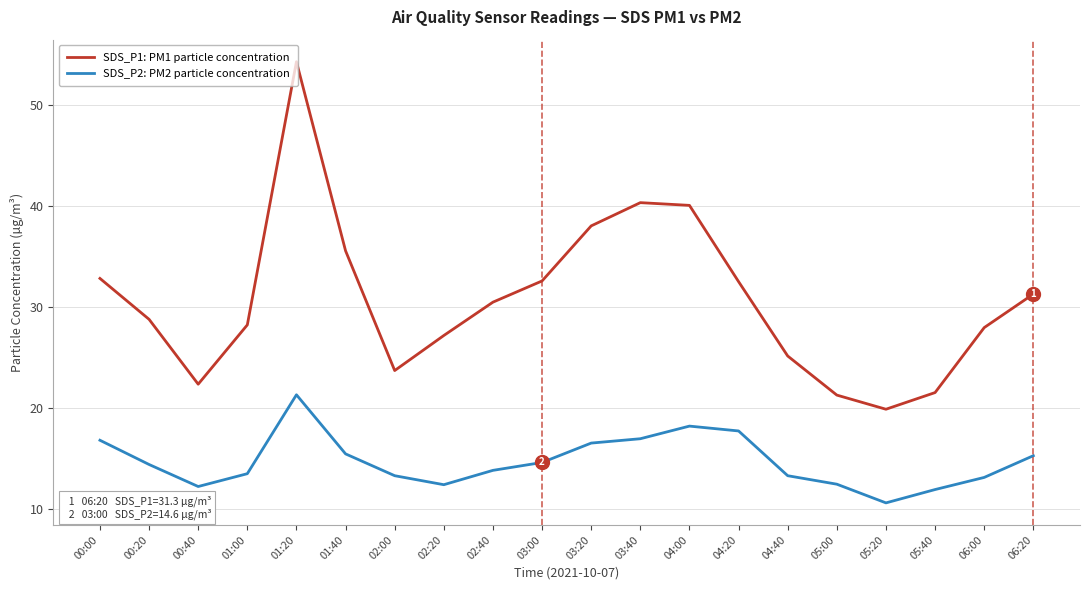

True or false: SDS_P2: PM2 particle concentration and SDS_P1: PM1 particle concentration intersect in this chart.

False